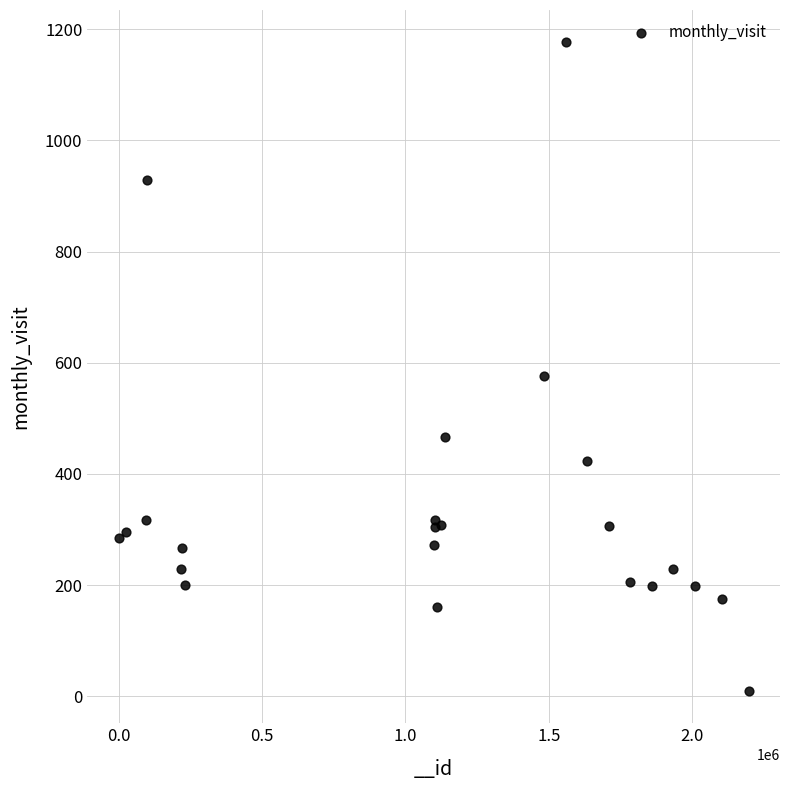

What Y value in the scatter plot is closest to 593?

576